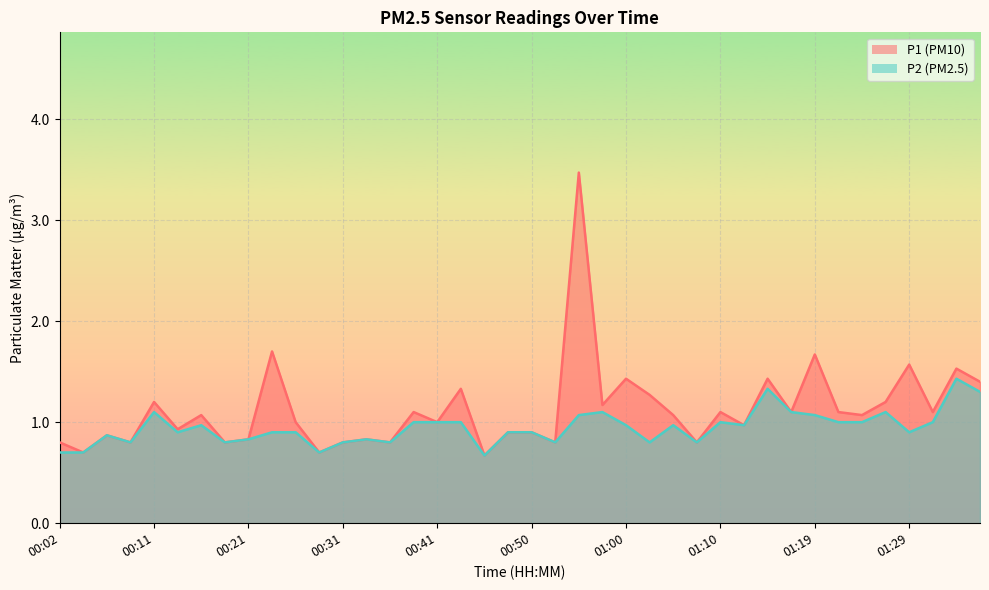

What is the maximum value shown in the chart?

3.5